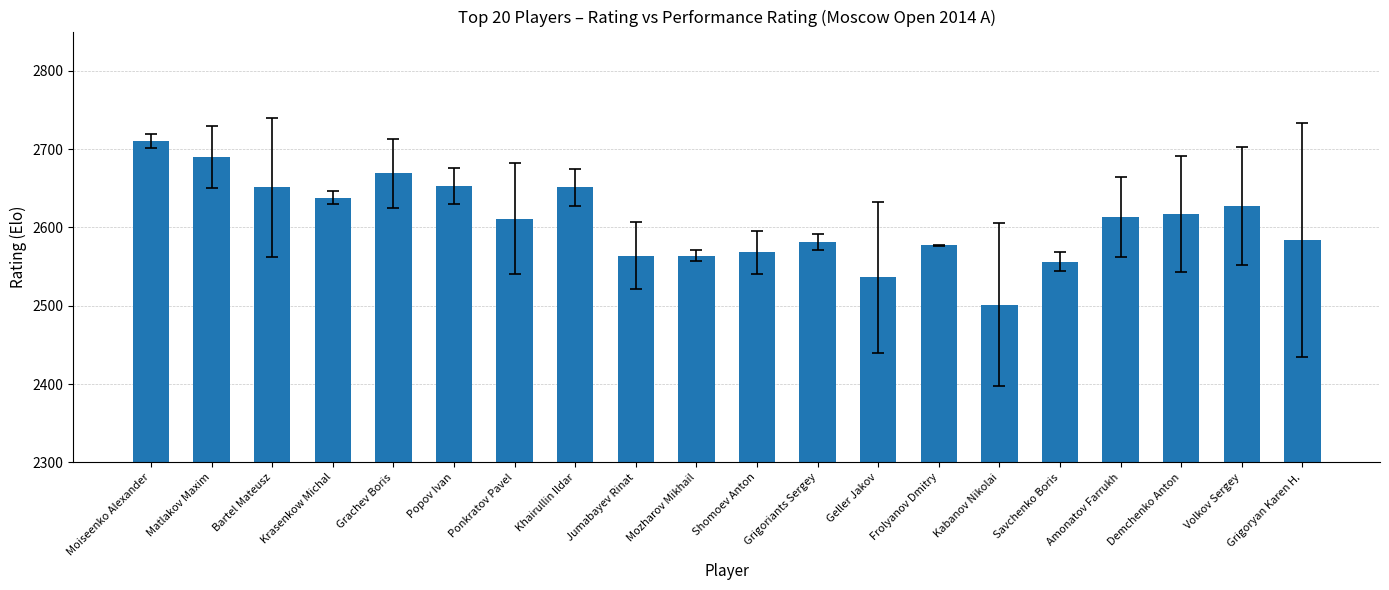

Does the chart contain any negative values?

No